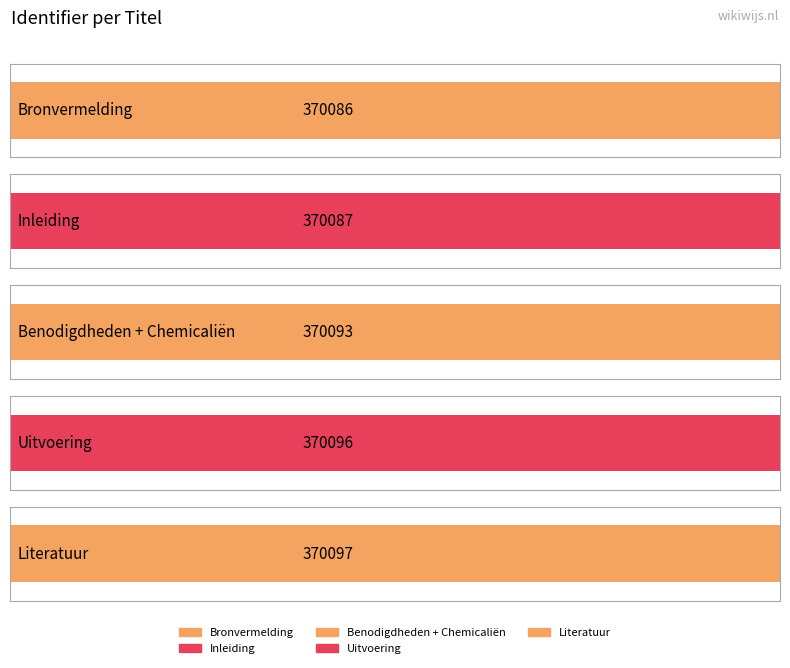

At which category does the chart reach its minimum across all series?

Bronvermelding